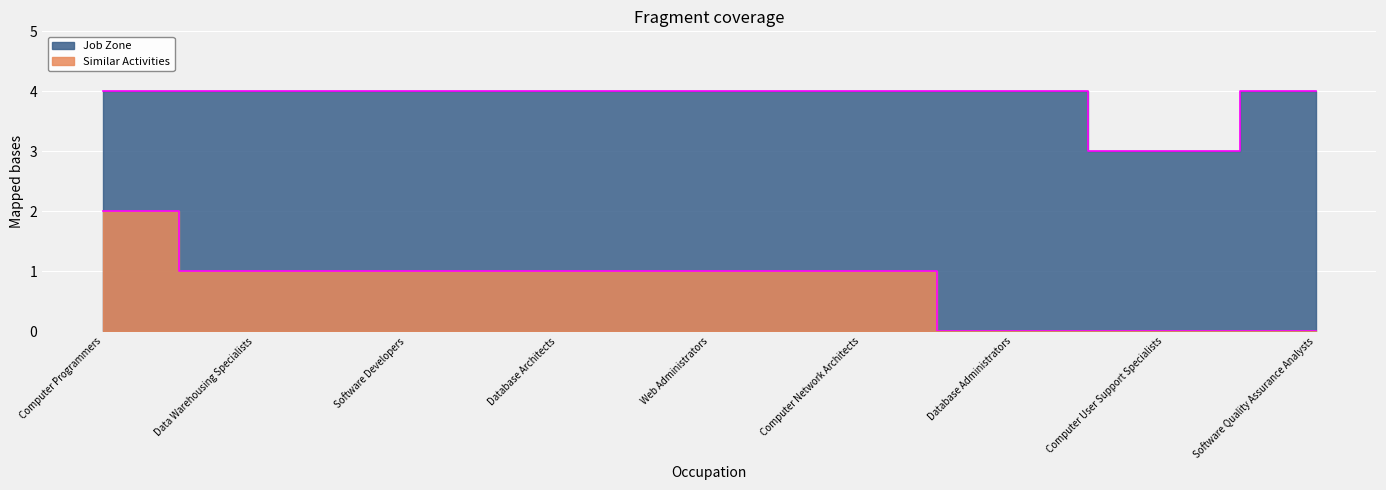

Reading left to right, list all the values displayed in this chart.

Similar Activities: Computer Programmers=2	Data Warehousing Specialists=1	Software Developers=1	Database Architects=1	Web Administrators=1	Computer Network Architects=1	Database Administrators=0	Computer User Support Specialists=0	Software Quality Assurance Analysts=0
Job Zone: Computer Programmers=4	Data Warehousing Specialists=4	Software Developers=4	Database Architects=4	Web Administrators=4	Computer Network Architects=4	Database Administrators=4	Computer User Support Specialists=3	Software Quality Assurance Analysts=4